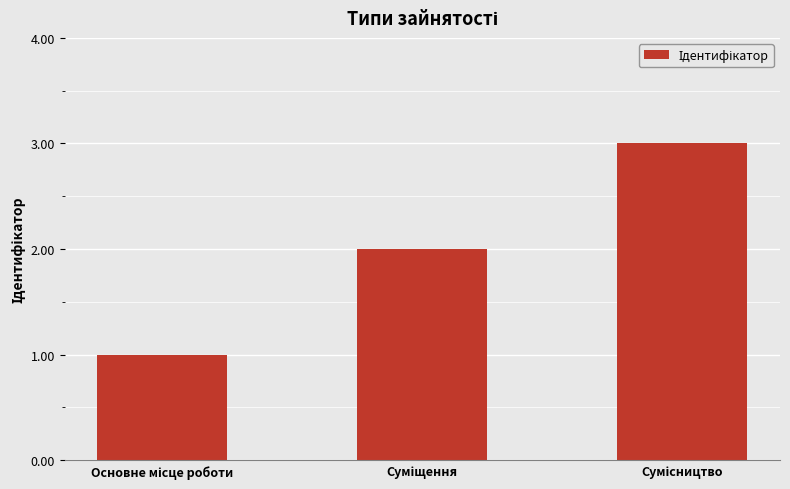

What is the difference between the second highest and minimum values?

1